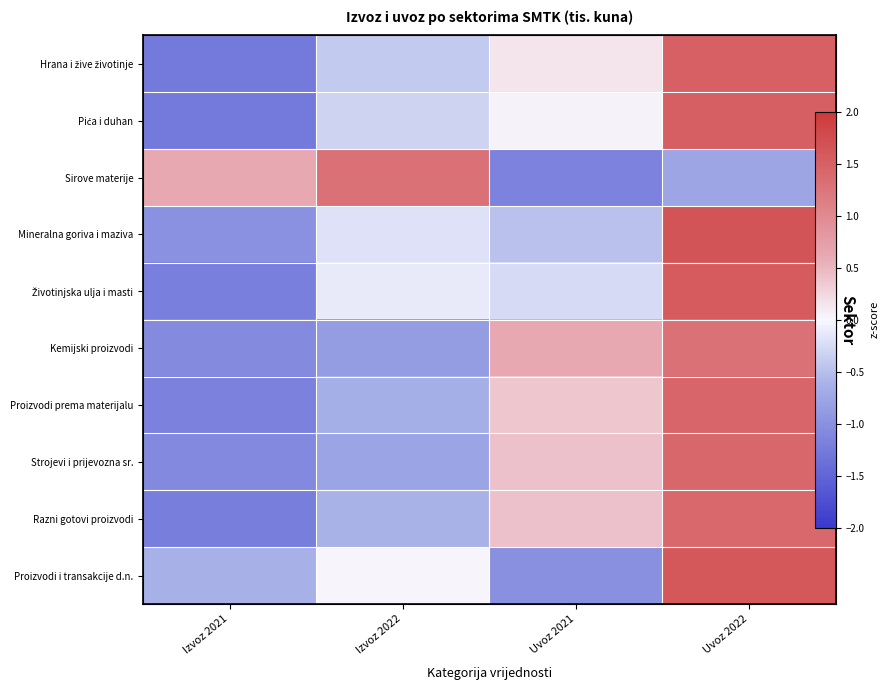

Which category has the highest value in the Strojevi i prijevozna sr. series?

Uvoz 2022